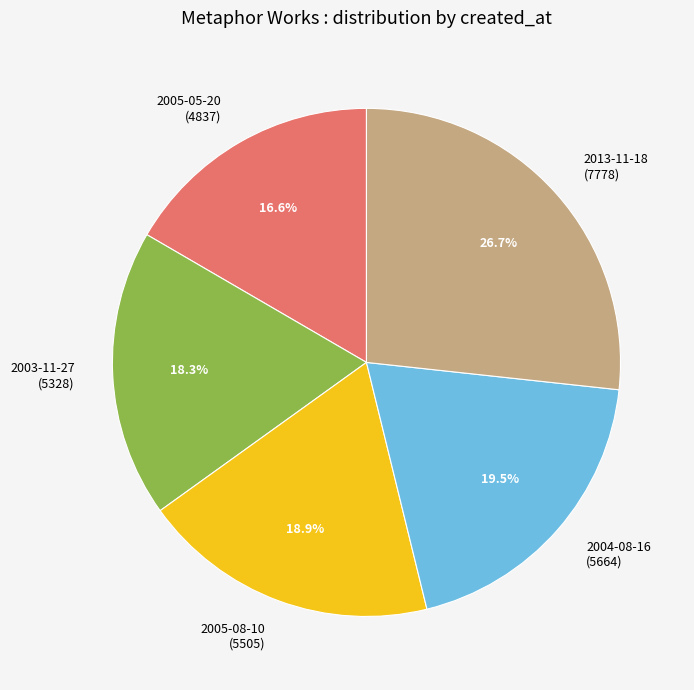

The 2005-05-20 slice represents 5% of the pie. True or false?

False